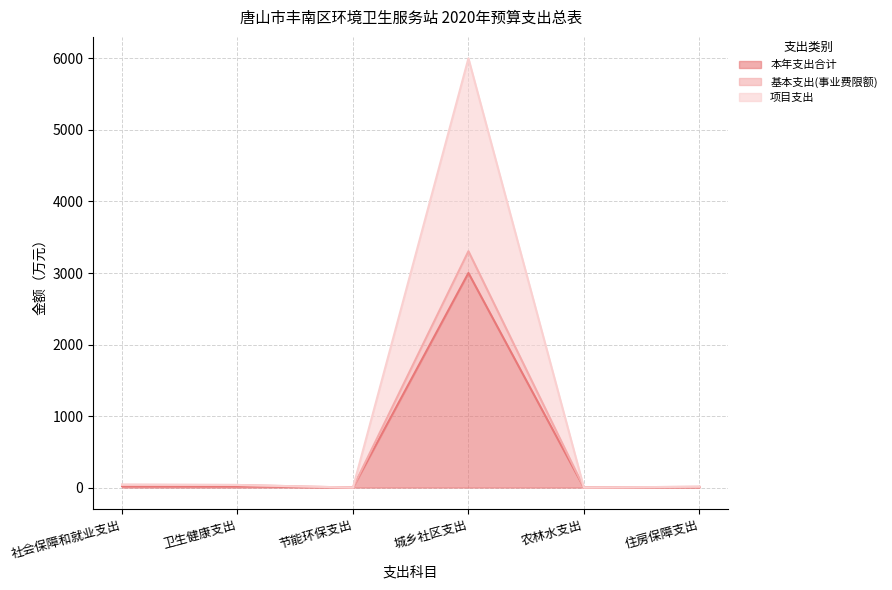

Reading left to right, what are all the values shown in this chart?

本年支出合计: 社会保障和就业支出=19.8	卫生健康支出=18.2	节能环保支出=0.0	城乡社区支出=3000.5	农林水支出=0.0	住房保障支出=6.0
基本支出(事业费限额): 社会保障和就业支出=39.5	卫生健康支出=36.5	节能环保支出=0.0	城乡社区支出=3304.5	农林水支出=0.0	住房保障支出=11.9
项目支出: 社会保障和就业支出=39.5	卫生健康支出=36.5	节能环保支出=0.0	城乡社区支出=6001.0	农林水支出=0.0	住房保障支出=11.9